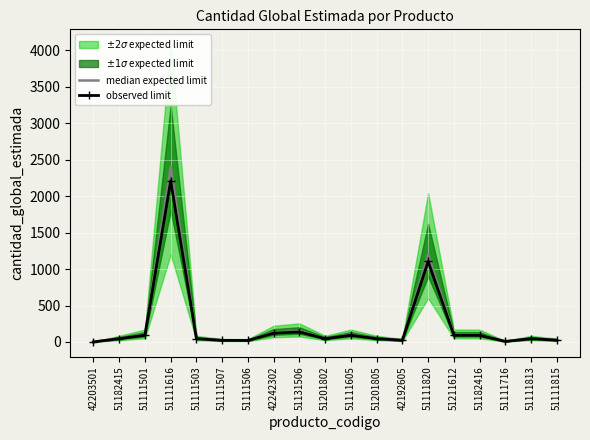

What is the label of the 6th point from the right?

51111820